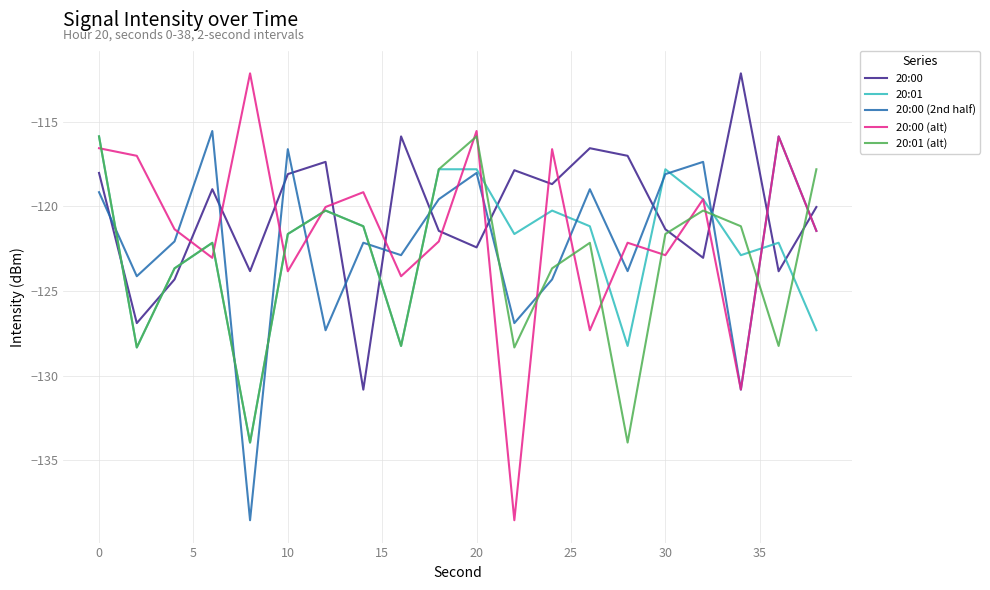

How many times do 20:01 and 20:00 cross each other?

11